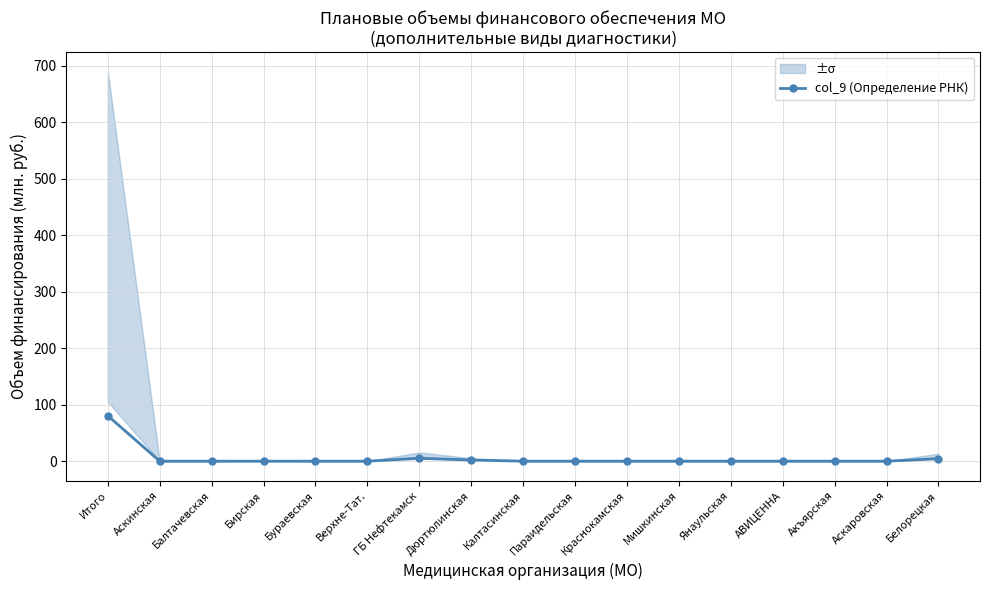

What is the difference between the maximum and minimum values?

80.5